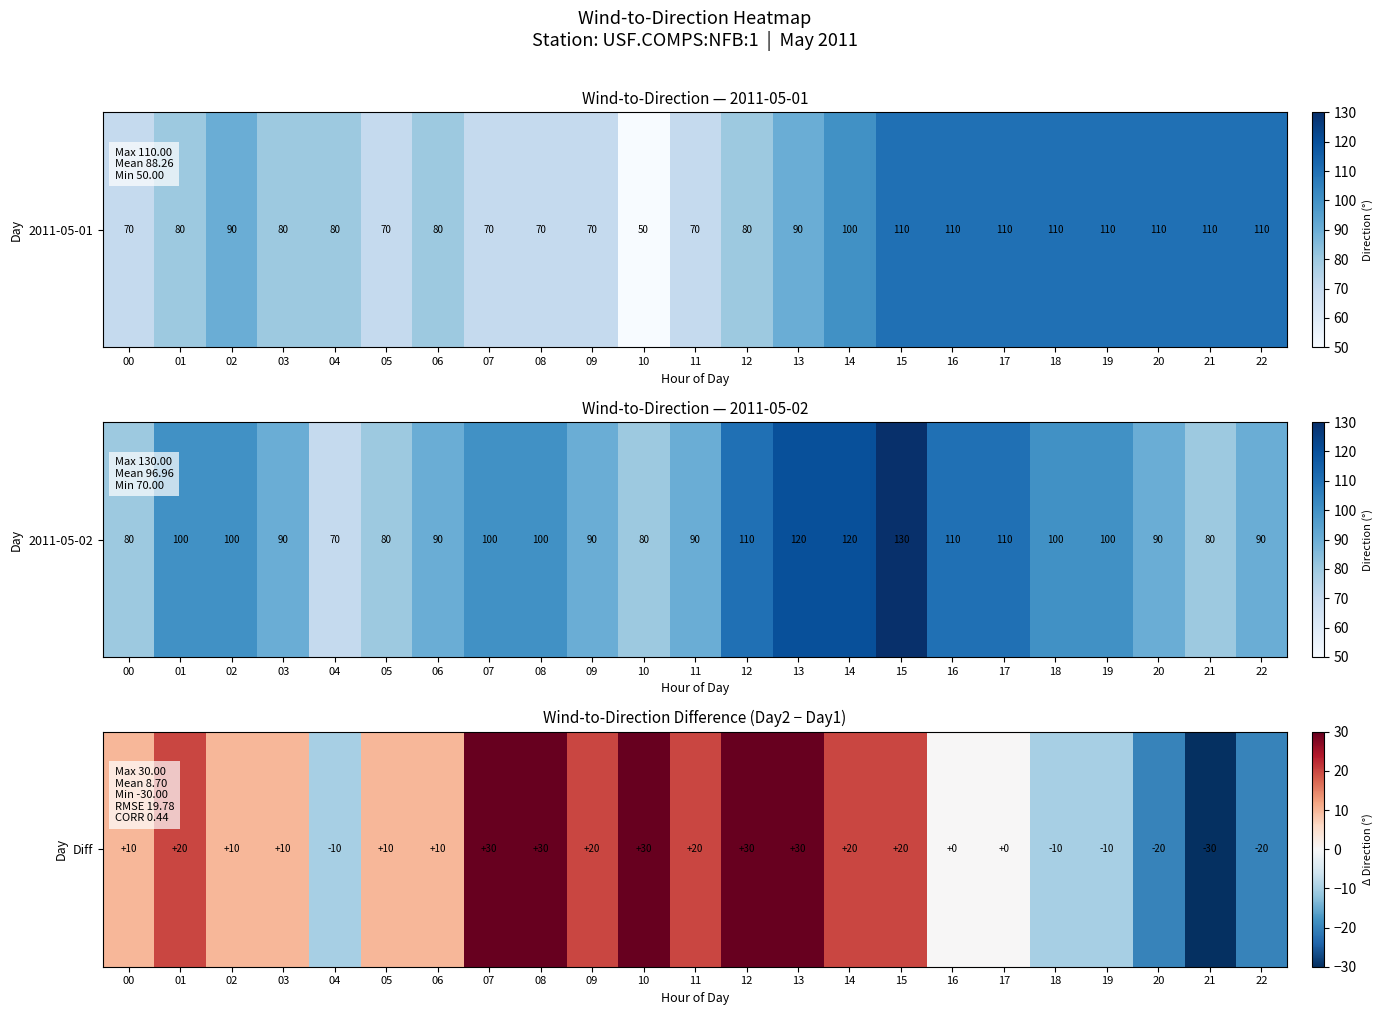

Which has a higher value, 21 or 04?

04